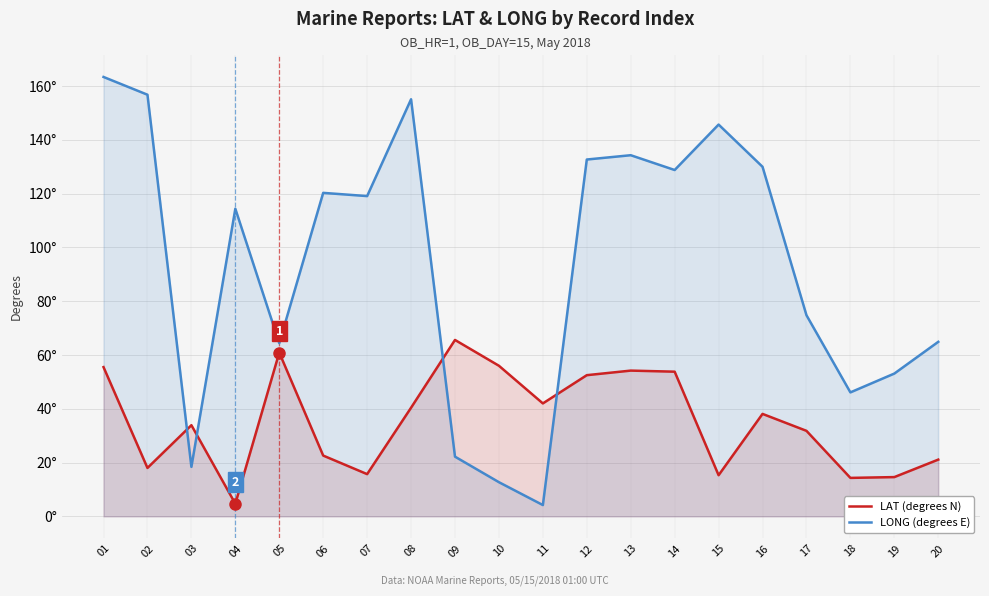

How many lines are shown in the chart?

2